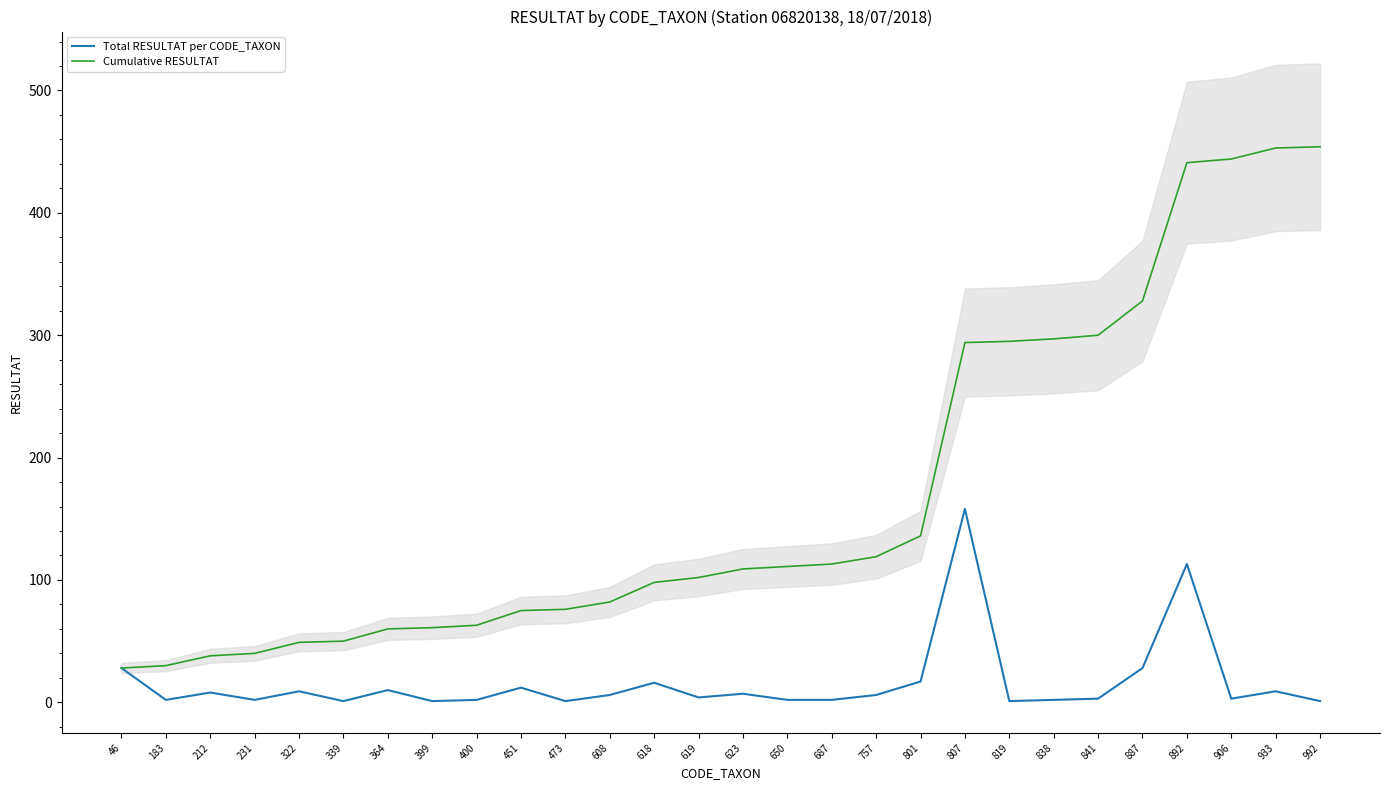

True or false: Total RESULTAT per CODE_TAXON and Cumulative RESULTAT intersect in this chart.

False